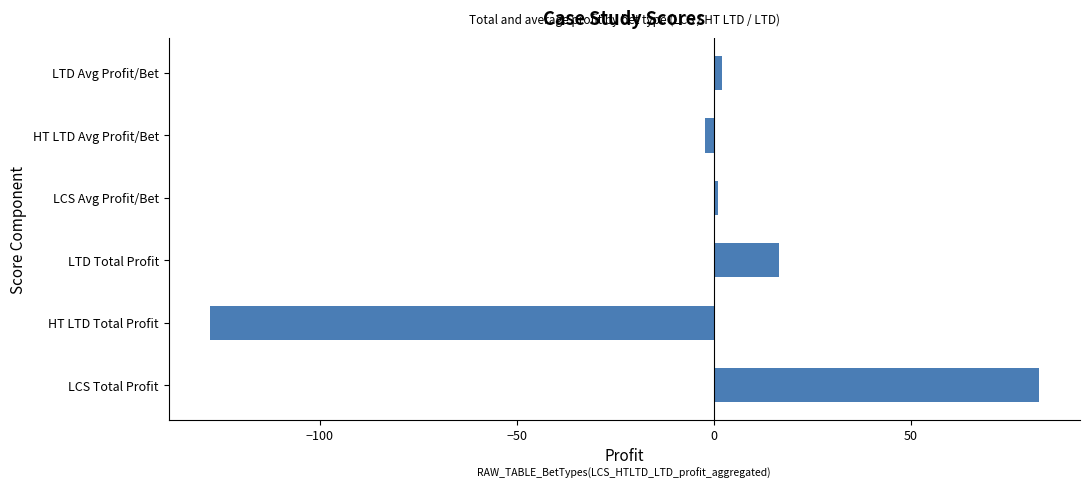

The chart shows a value of 82.5 at LCS Total Profit. True or false?

True